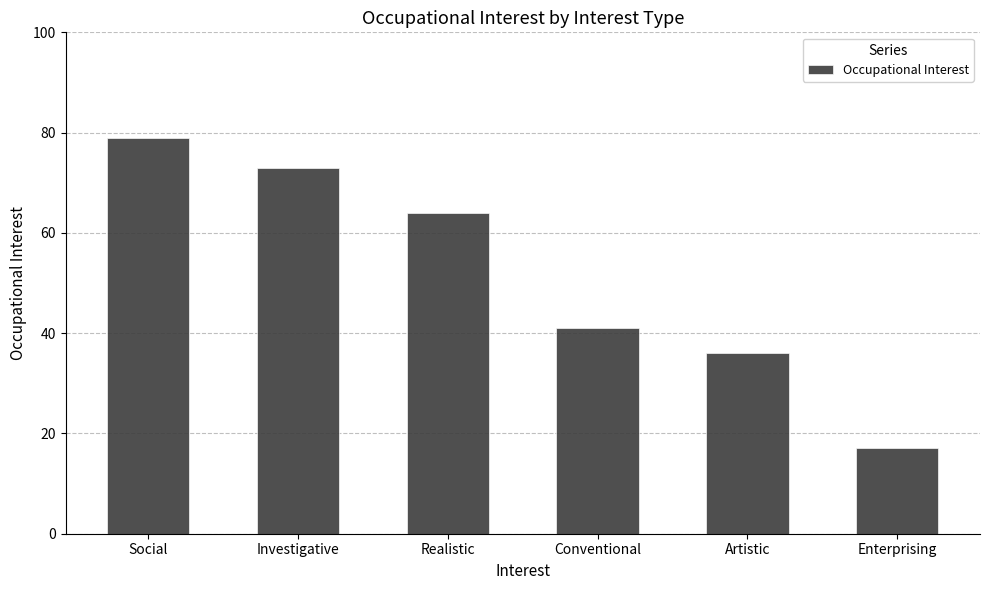

What is the change in value from Realistic to Enterprising?

-47